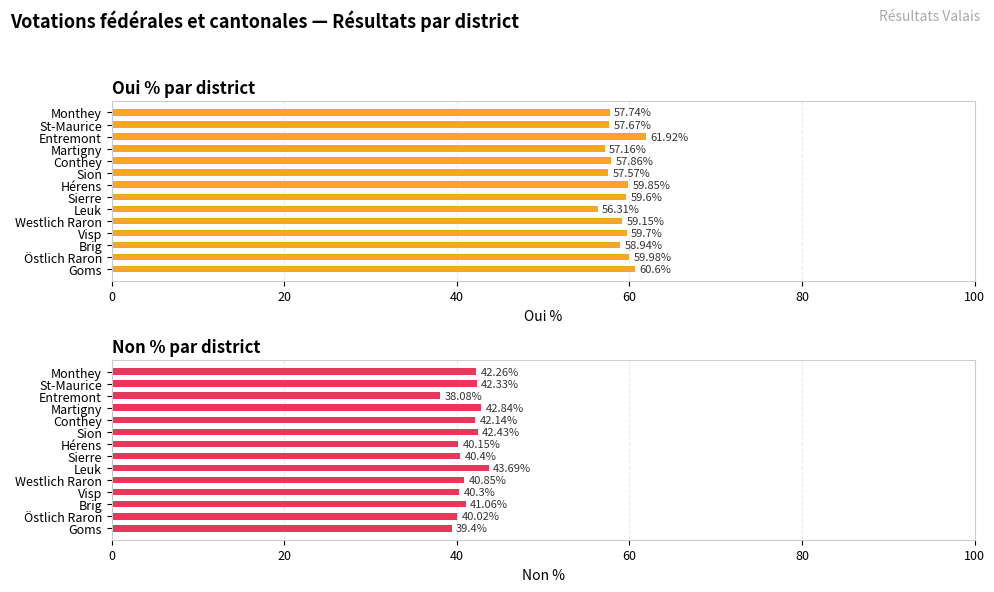

What is the difference between the highest and lowest values at Monthey?

15.5